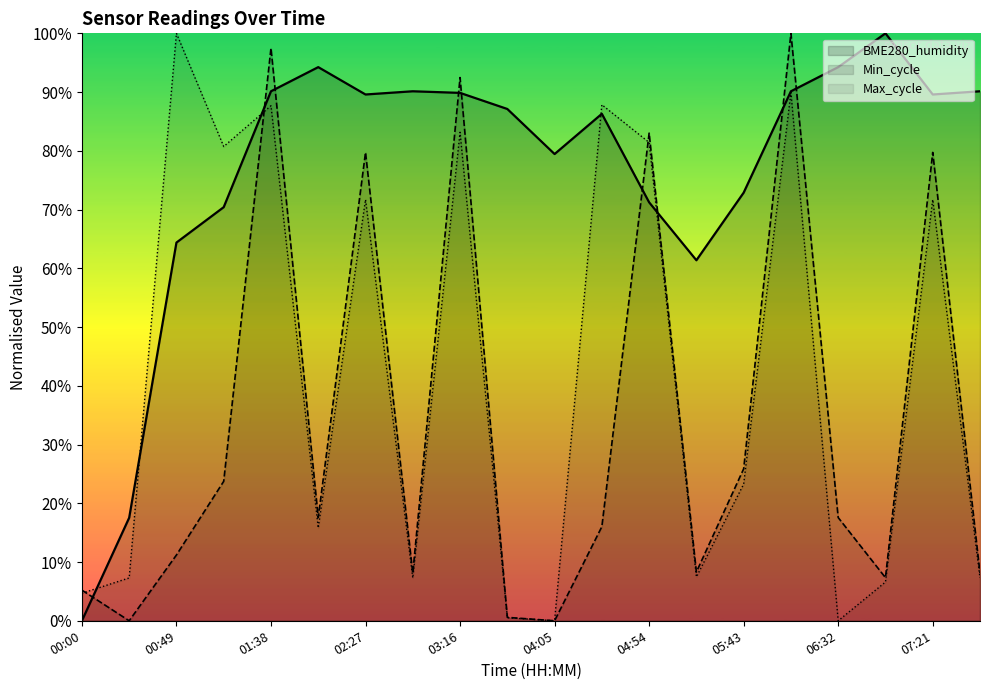

The BME280_humidity series shows 17.5 at 00:25. True or false?

True